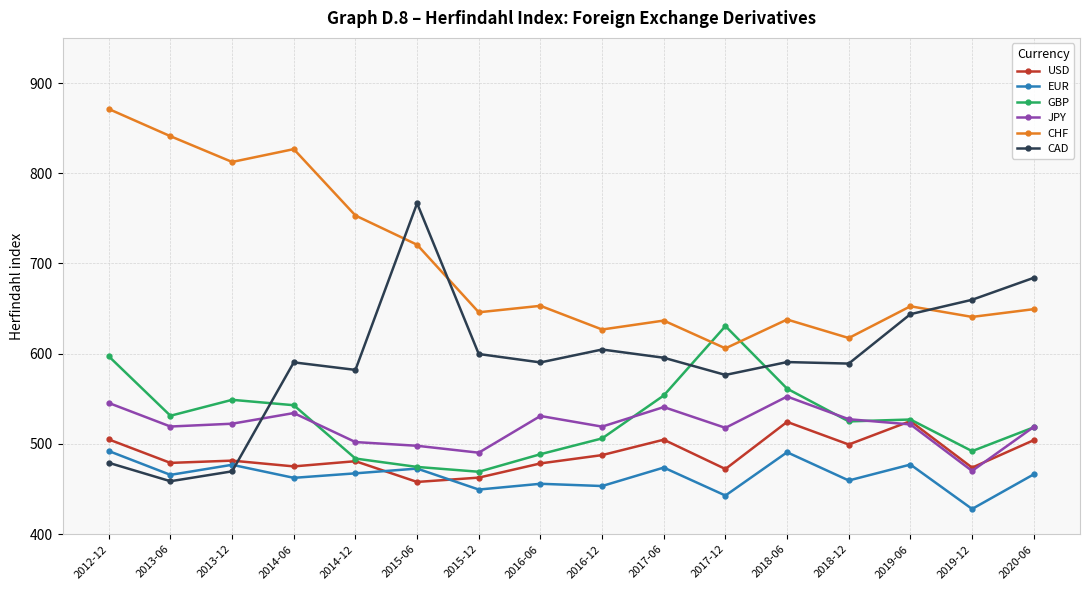

Which series has the largest total across all categories?

CHF